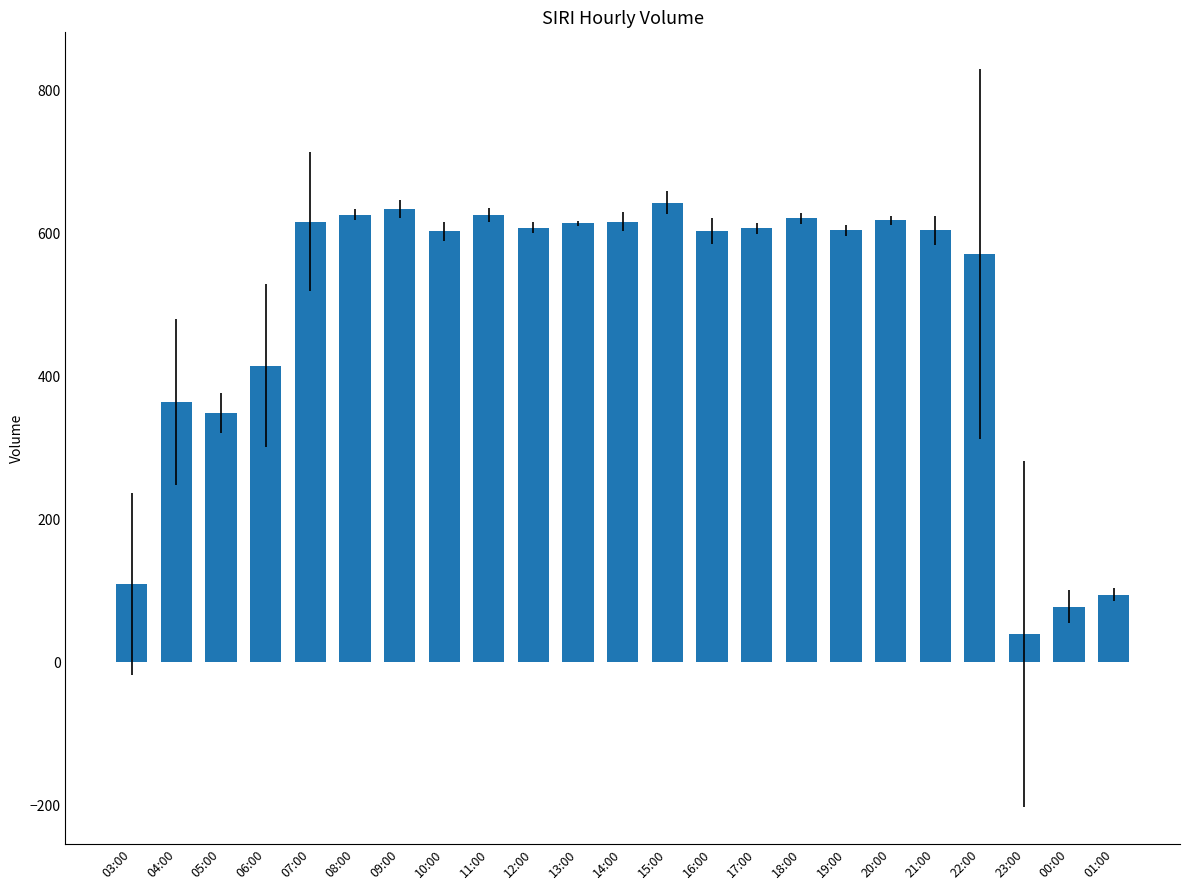

What is the label of the 18th bar from the right?

08:00